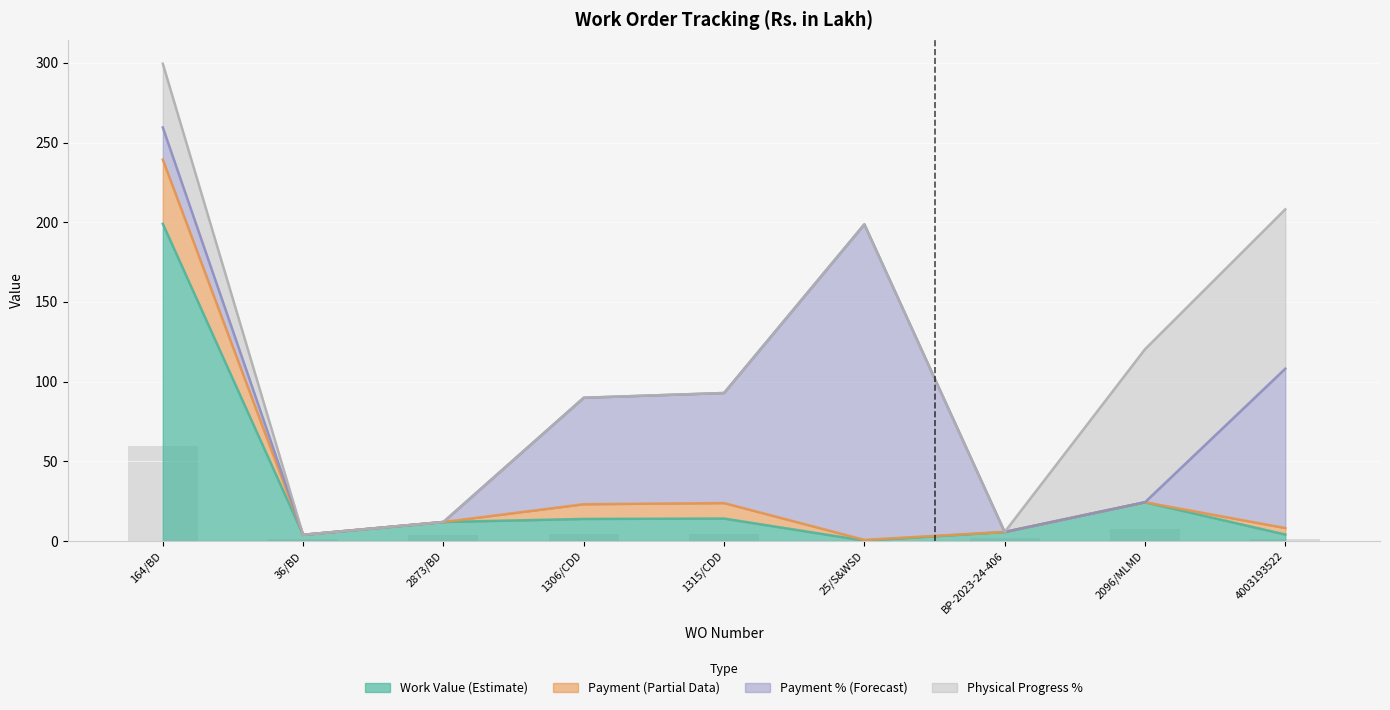

Reading left to right, list all the values displayed in this chart.

Work Value: 199.0	3.9	11.9	13.8	14.1	0.2	5.7	24.3	4.1
Payment: 40.2	0.0	0.0	9.2	9.7	0.5	0.0	0.0	4.1
Payment %: 20.2	0.0	0.0	66.8	69.0	198.0	0.0	0.0	100.0
Physical Progress %: 40.0	0.0	0.0	0.0	0.0	0.0	0.0	96.0	100.0